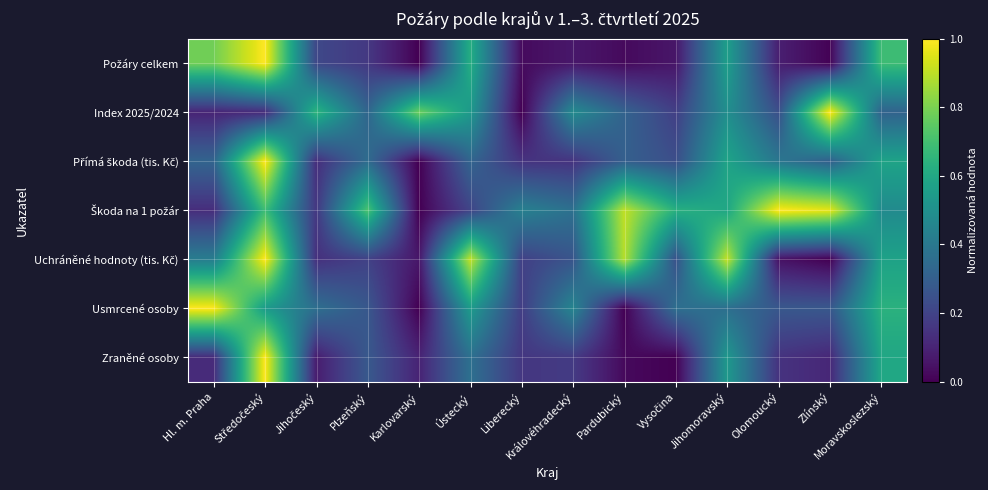

Rank the series by their maximum value, from highest to lowest.

Požáry celkem, Index 2025/2024, Přímá škoda (tis. Kč), Škoda na 1 požár, Uchráněné hodnoty (tis. Kč), Usmrcené osoby, Zraněné osoby